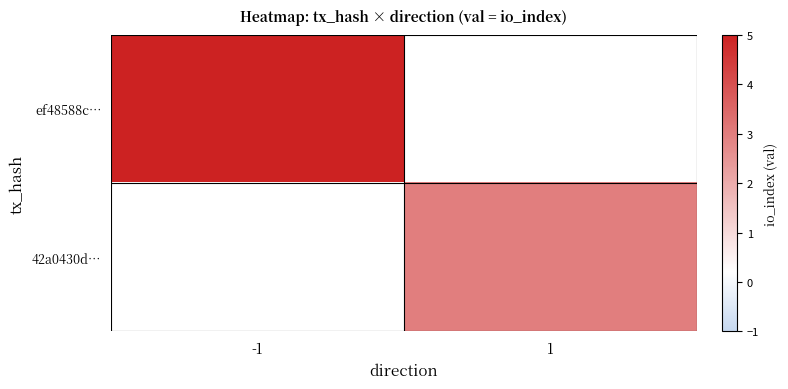

At how many categories does at least one series exceed 4?

1